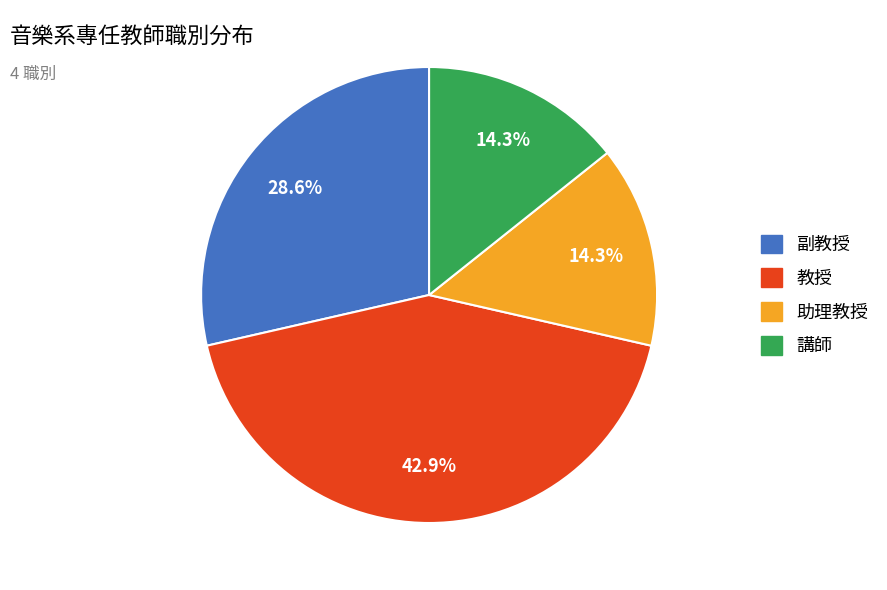

True or false: 副教授 accounts for 29% of the total.

True